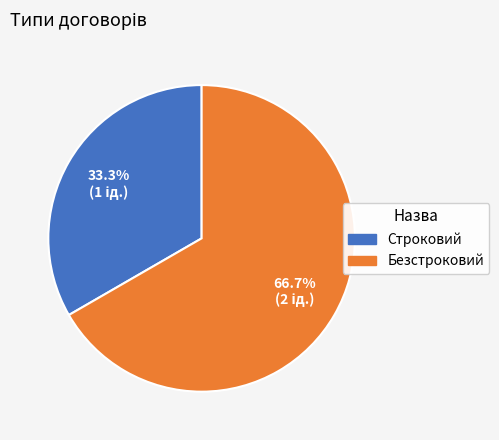

To the nearest percent, what percentage of the pie is Строковий?

33%